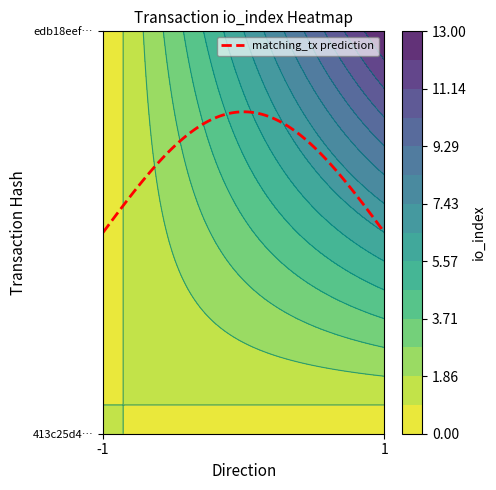

What is the sum of all edb18eef8e05e3a40596b952243726d26948ba4 values?

14